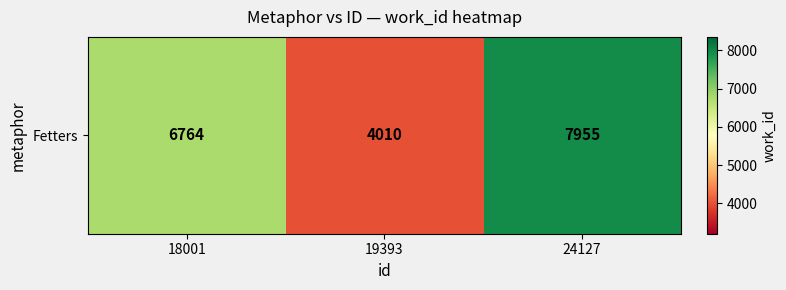

Rank the categories by value from highest to lowest.

24127, 18001, 19393